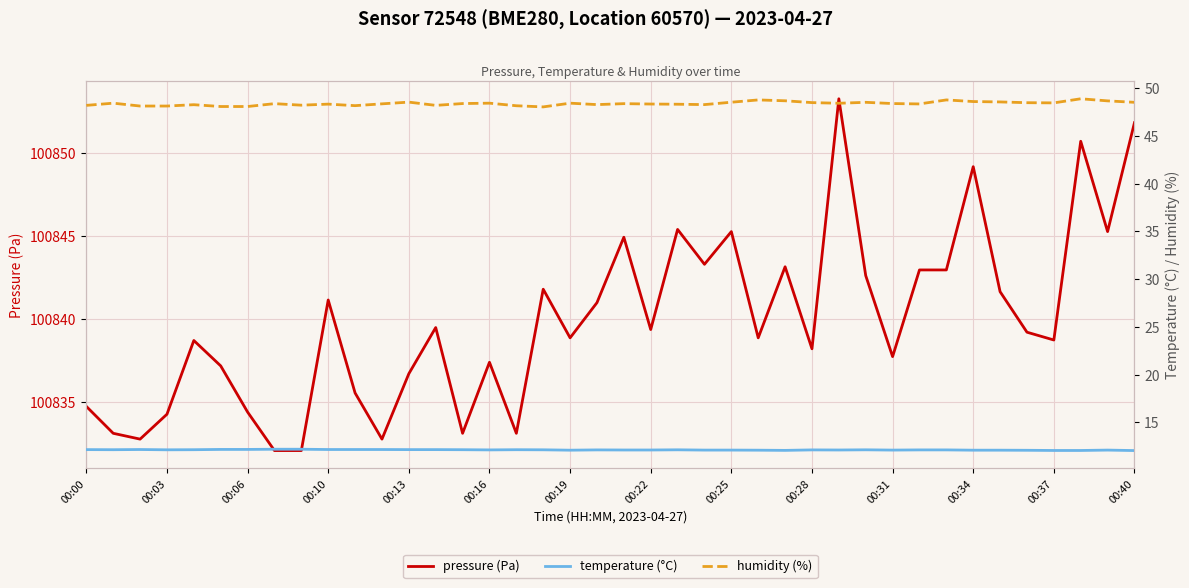

True or false: pressure (Pa) has more than 2 interior local peaks.

True